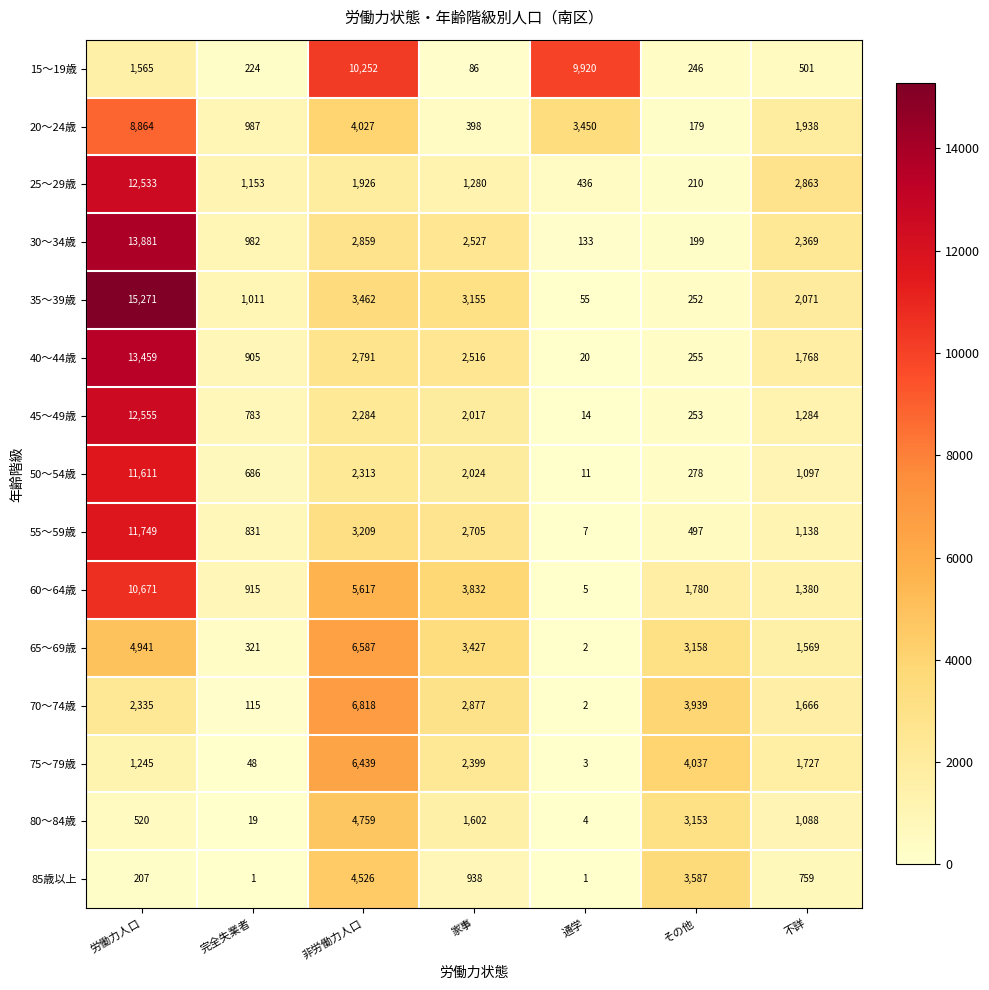

Rank the categories by 55～59歳 value from lowest to highest.

通学, その他, 完全失業者, 不詳, 家事, 非労働力人口, 労働力人口